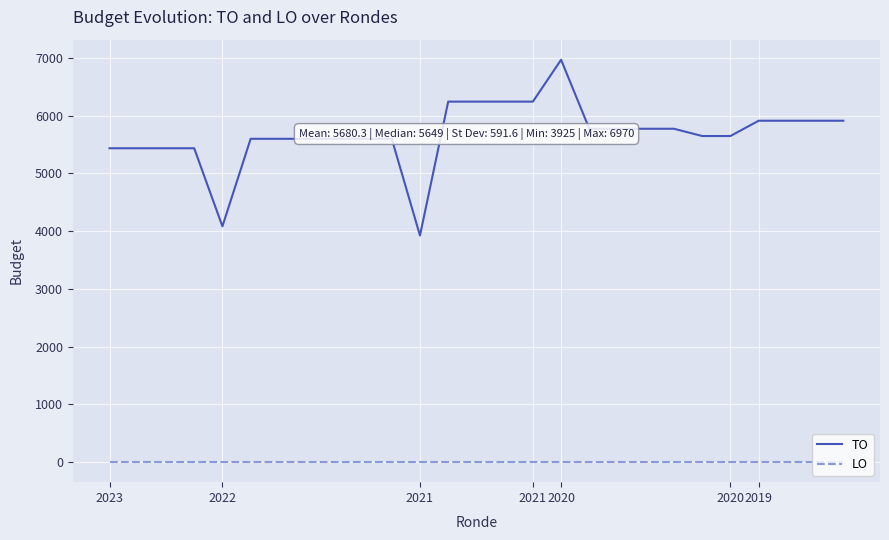

Which series has the widest spread of values?

TO